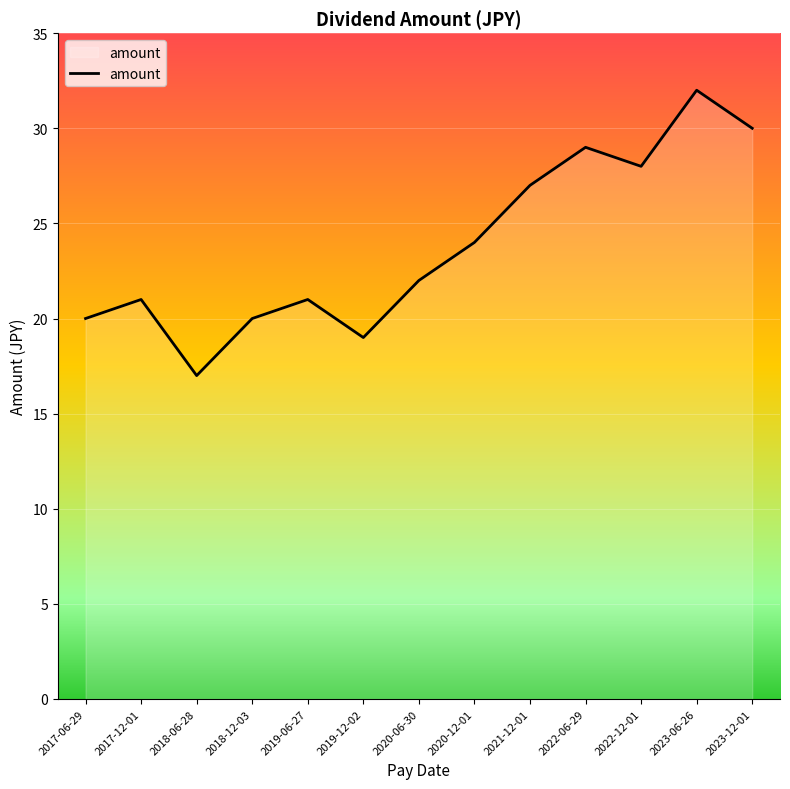

Where is the first local minimum?

2018-06-28